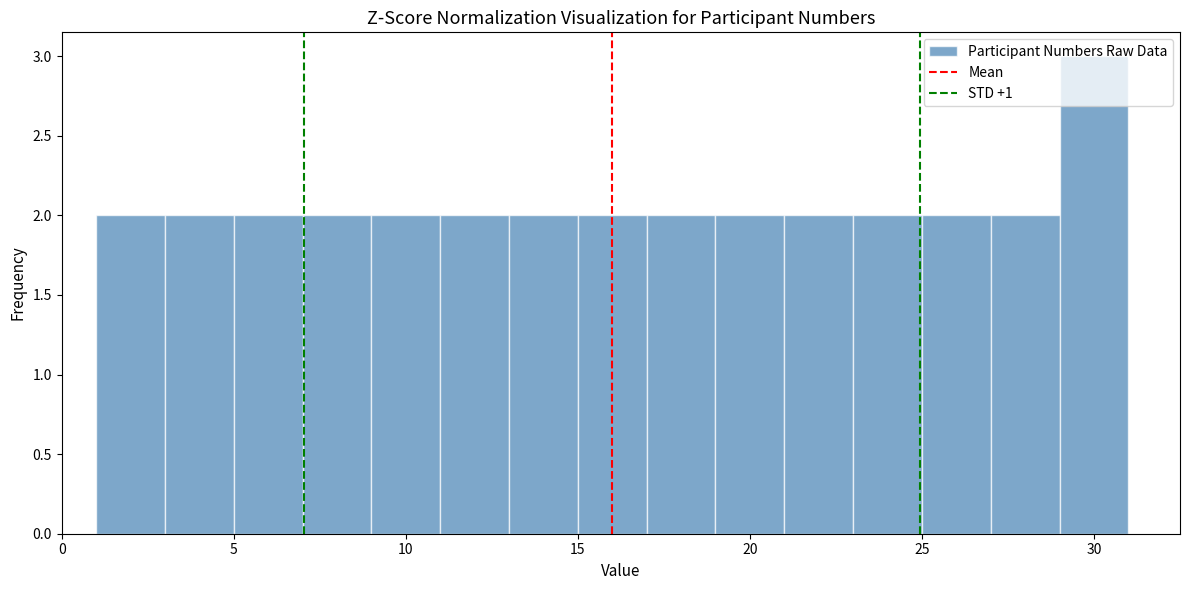

Over which range of the x-axis is the bar tallest?

29 to 31